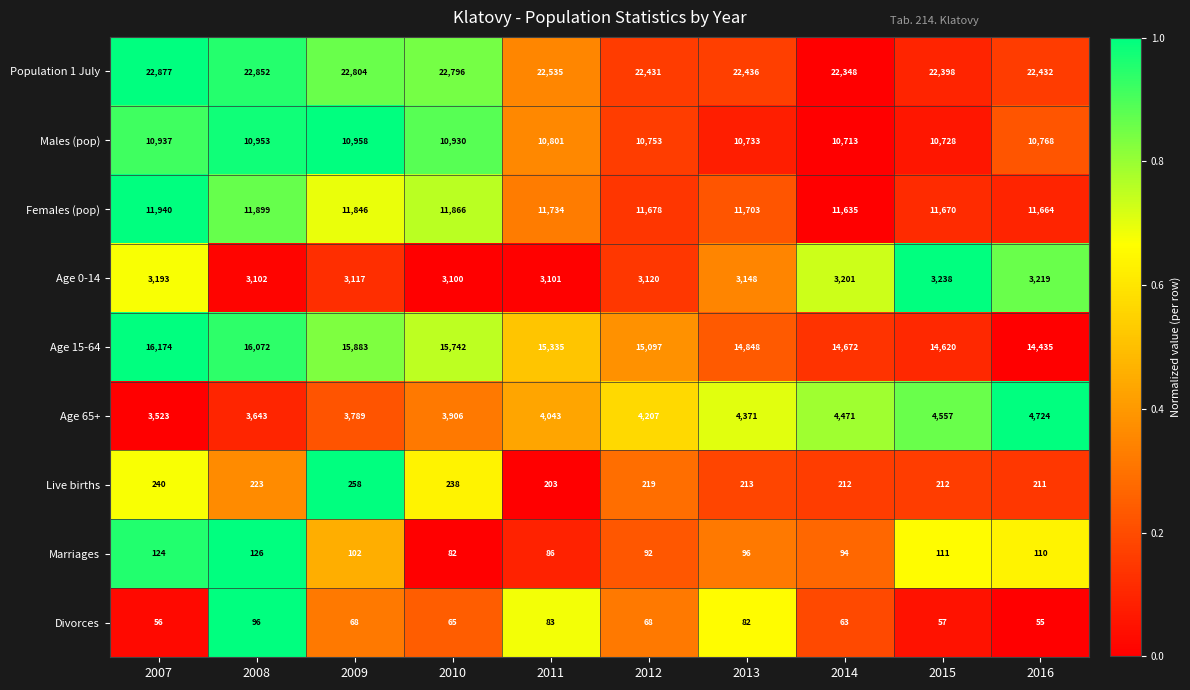

True or false: Marriages has a value of 161 at 2012.

False